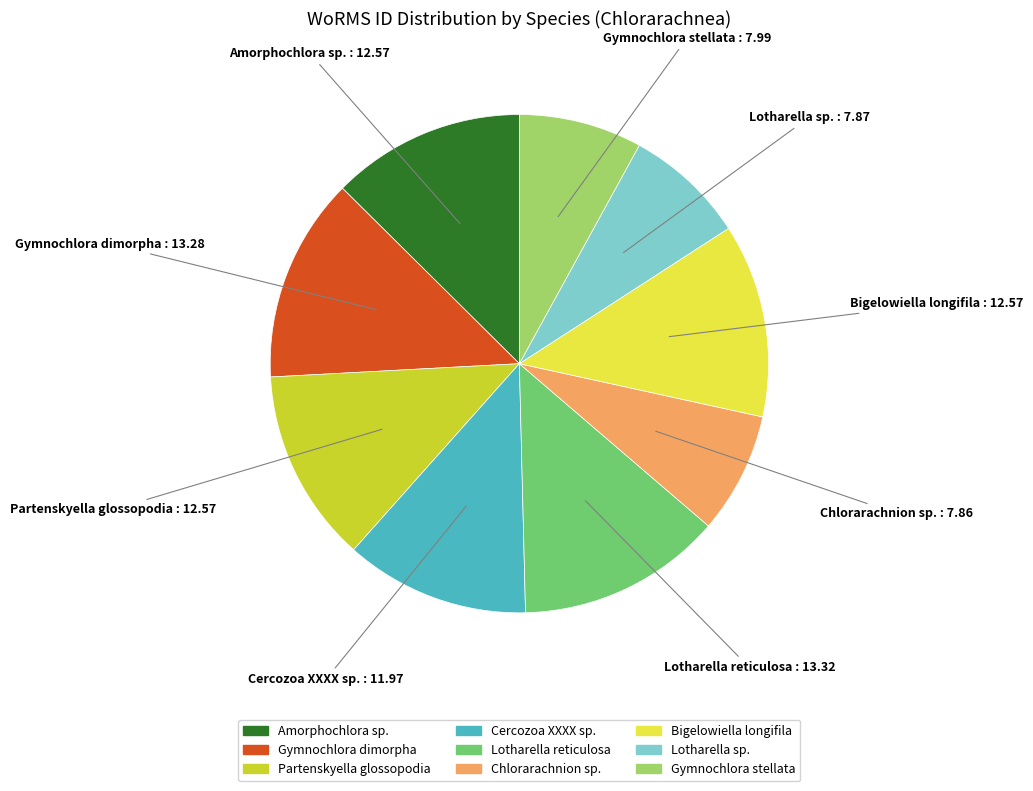

Approximately how many times larger is the value at Bigelowiella longifila compared to Partenskyella glossopodia?

1.0